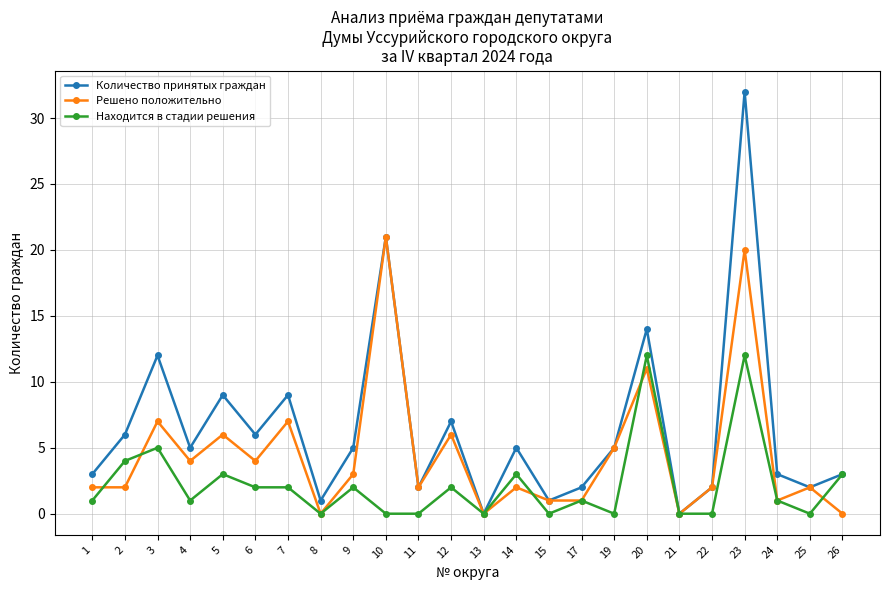

Rank the series at 2 from lowest to highest value.

Решено положительно, Находится в стадии решения, Количество принятых граждан